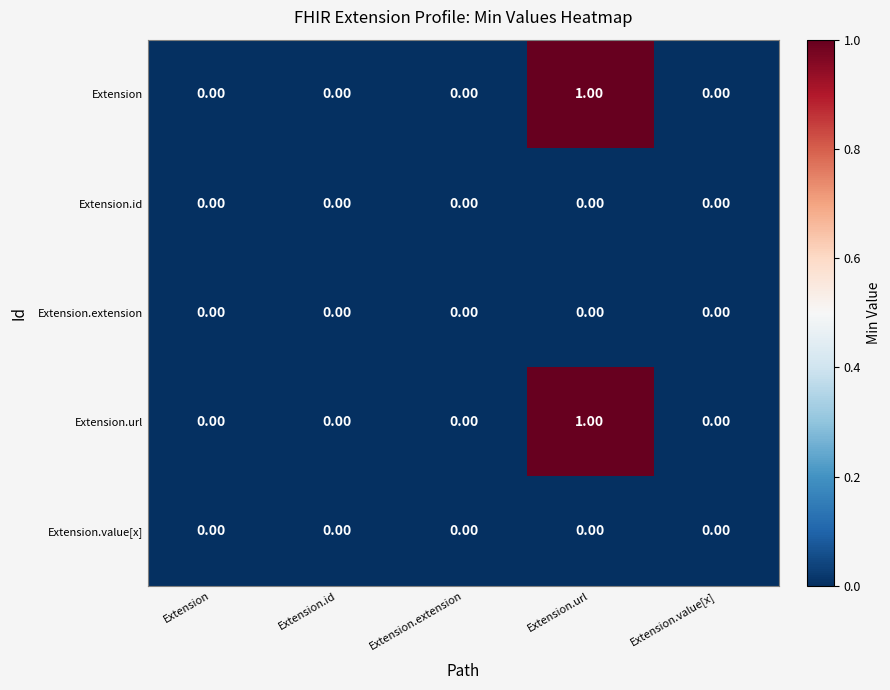

At which category is the sum across all series the highest?

Extension.url